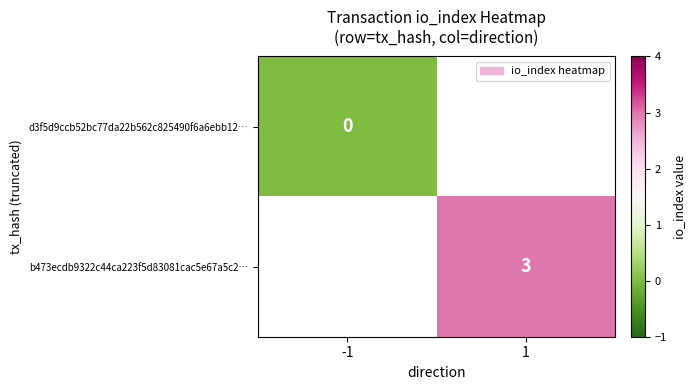

Count the number of data series in this chart.

2